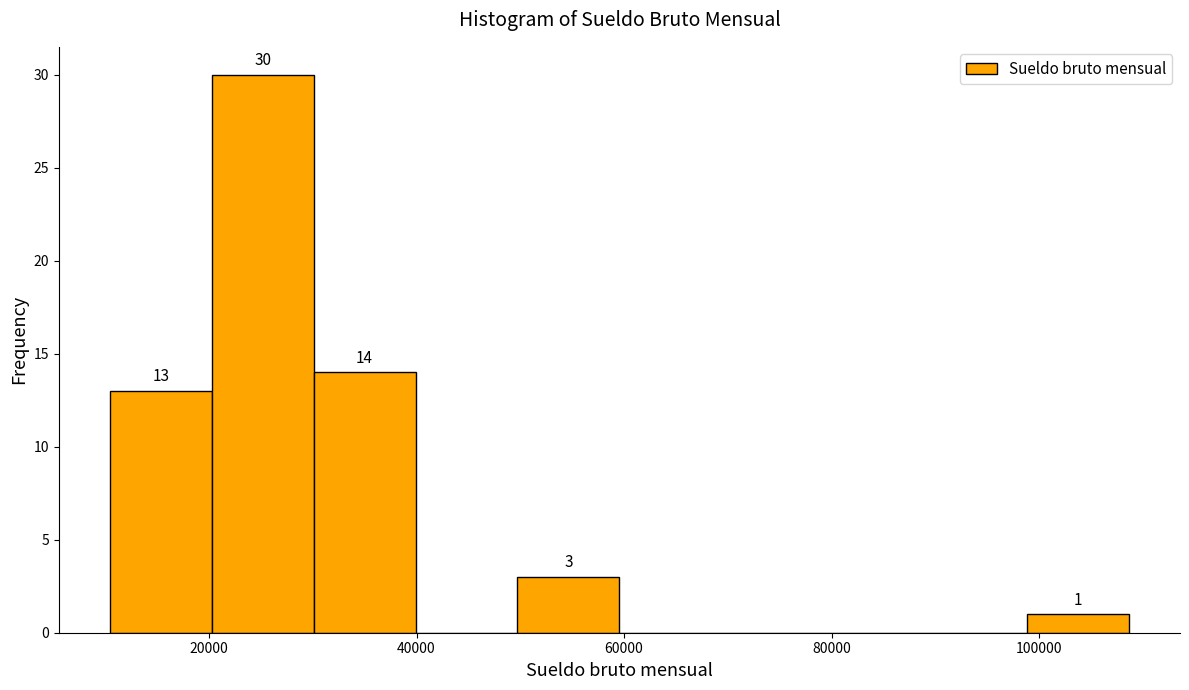

Over which range of the x-axis is the bar tallest?

20000 to 30000